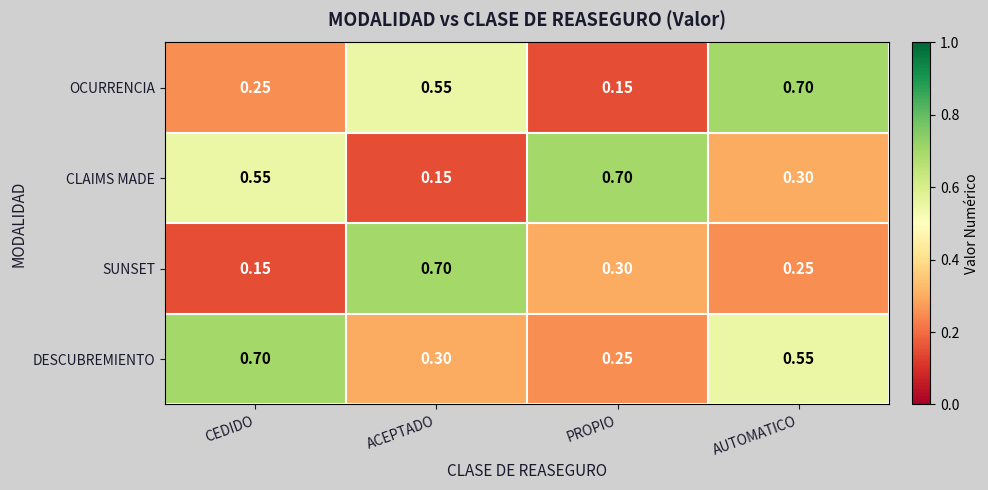

Rank the categories by DESCUBREMIENTO value from highest to lowest.

CEDIDO, AUTOMATICO, ACEPTADO, PROPIO